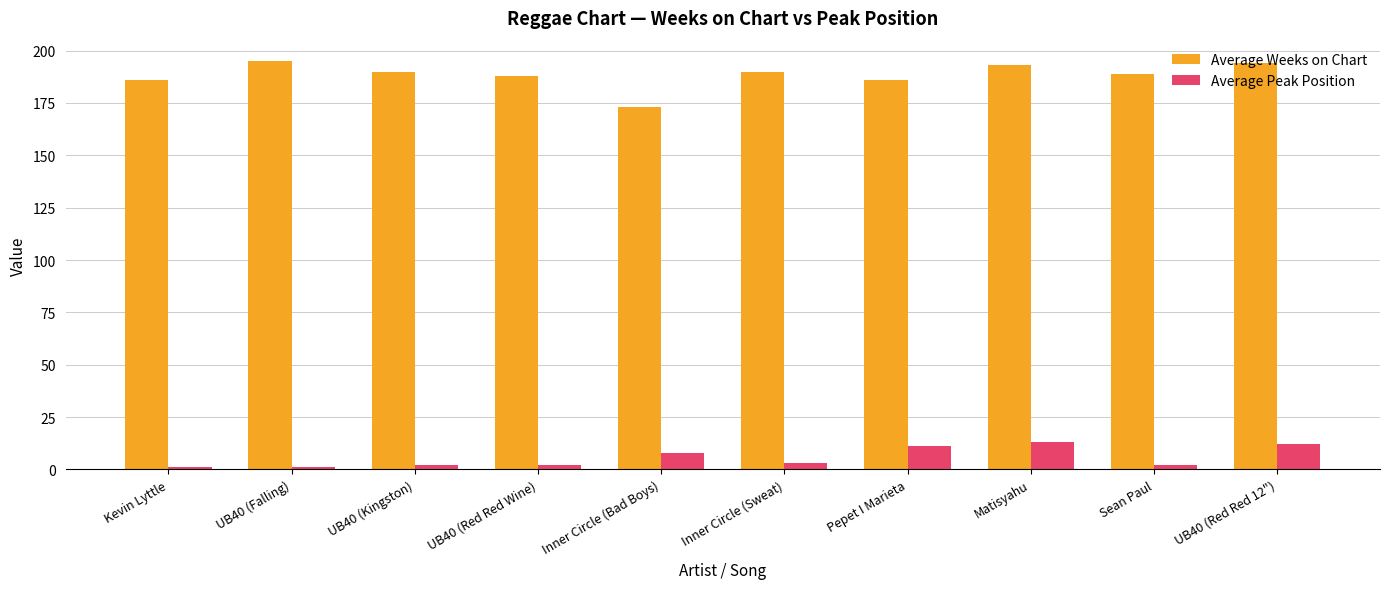

What is the difference between the second highest and second lowest values in the Average Peak Position series?

11